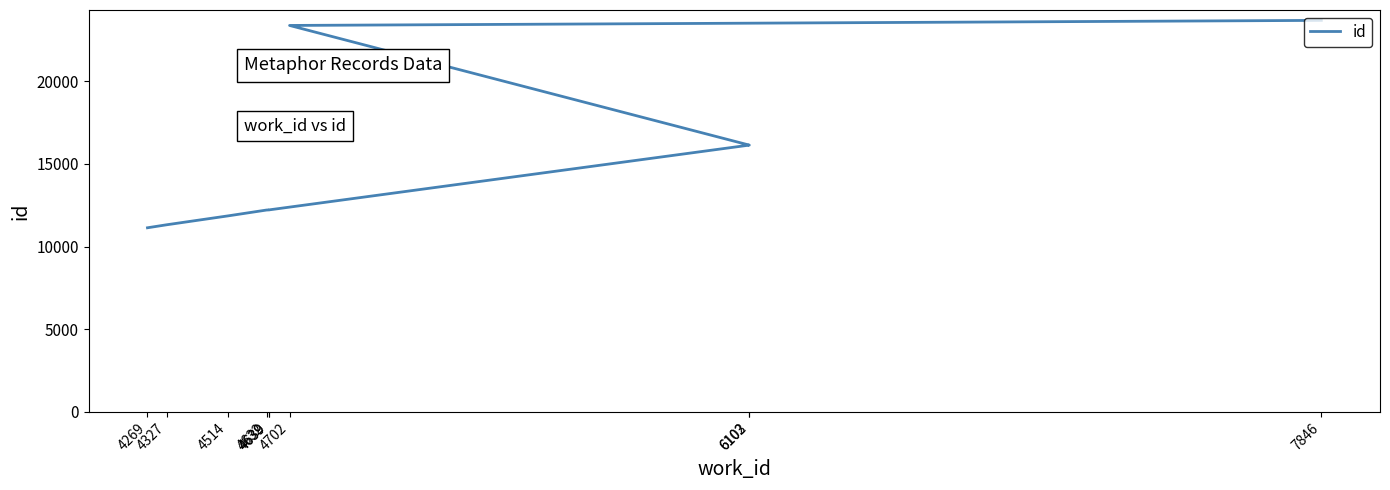

List the labels in order of value, largest first.

7846, 4702, 6103, 6102, 4639, 4639, 4632, 4514, 4327, 4269